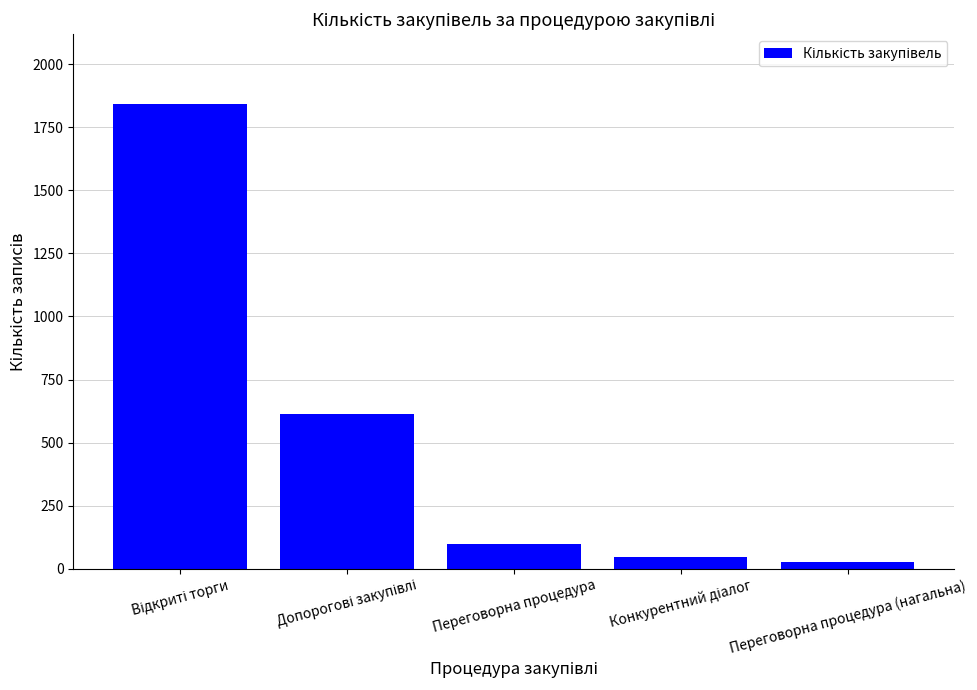

What is the value of the 2nd bar from the left?

612